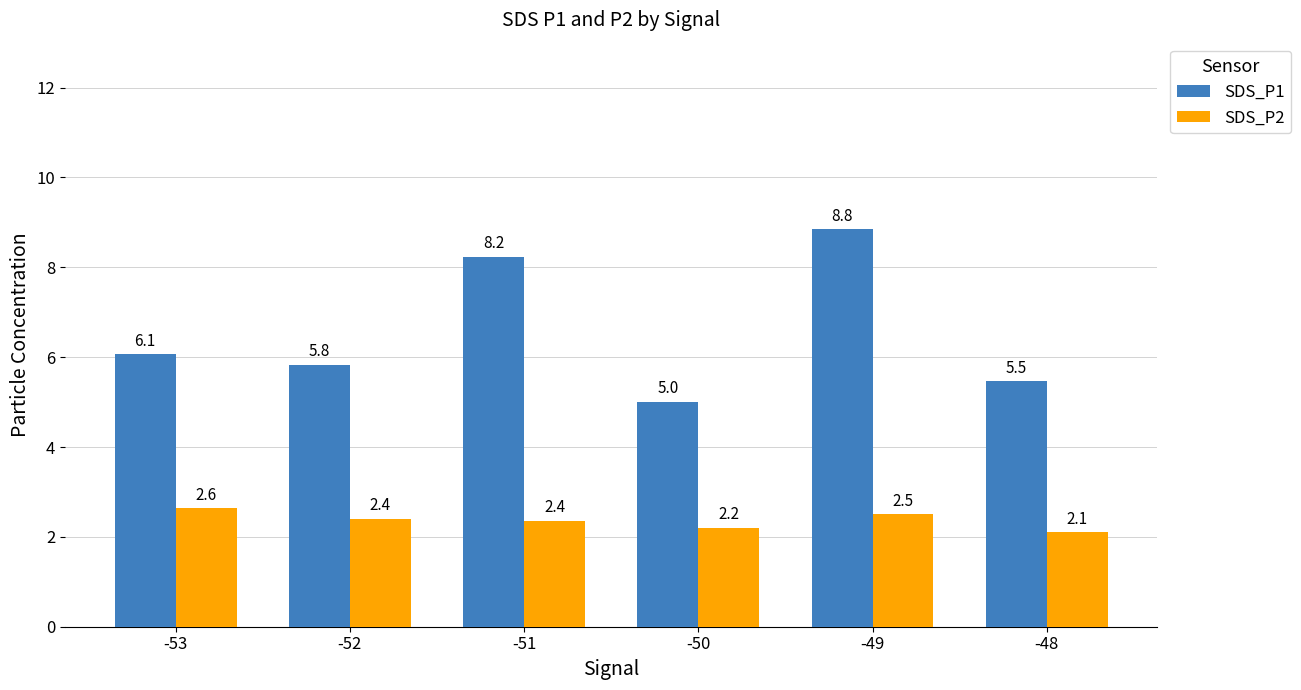

Which series changed the most between -52 and -51?

SDS_P1